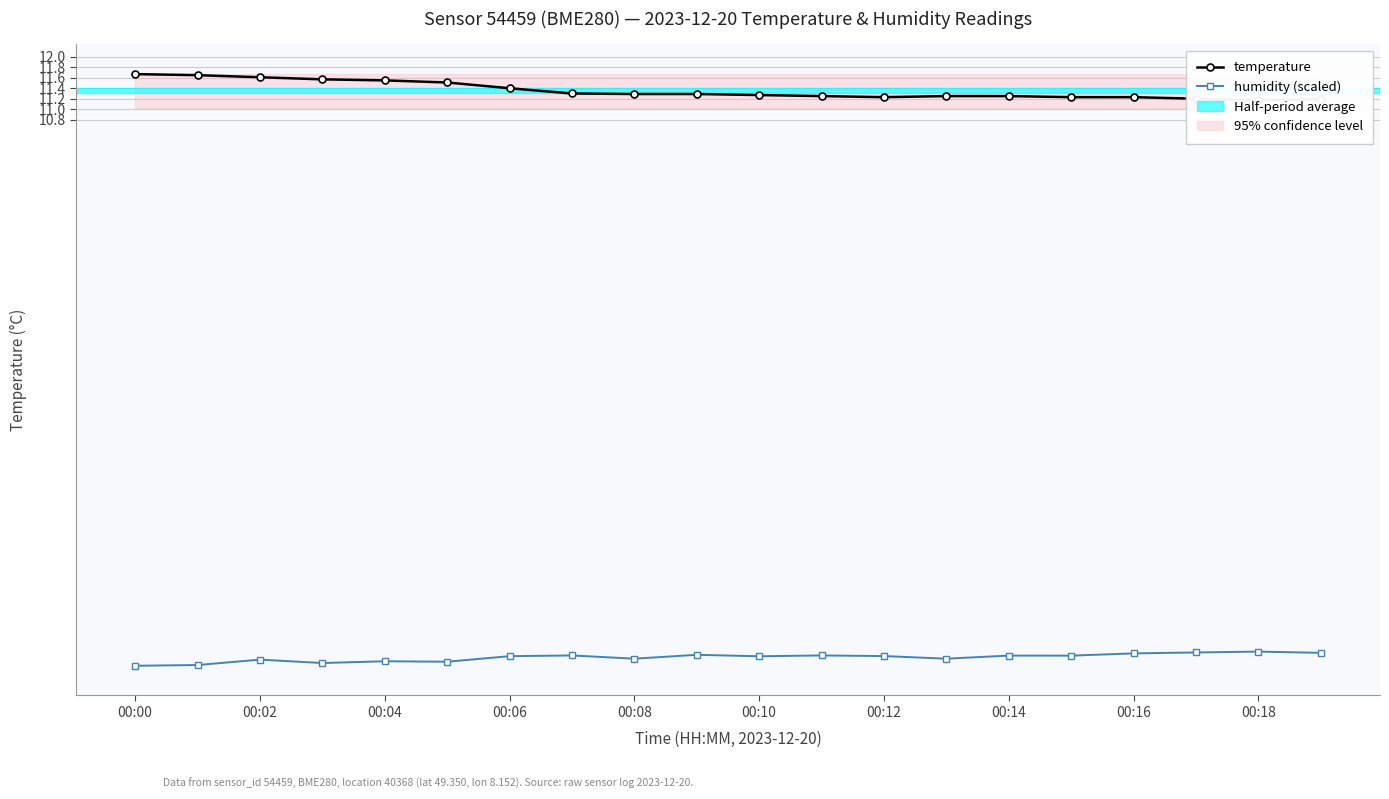

What is the difference between the second highest and second lowest values in the humidity (scaled) series?

0.2